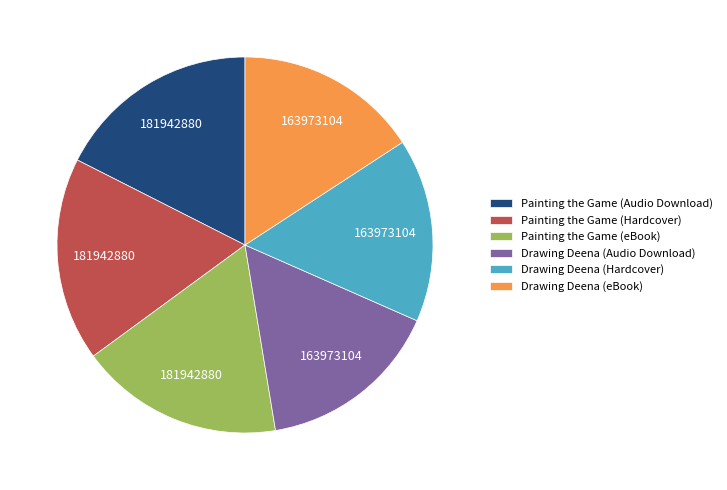

Is it true that Painting the Game (eBook) is 24% of the pie?

False